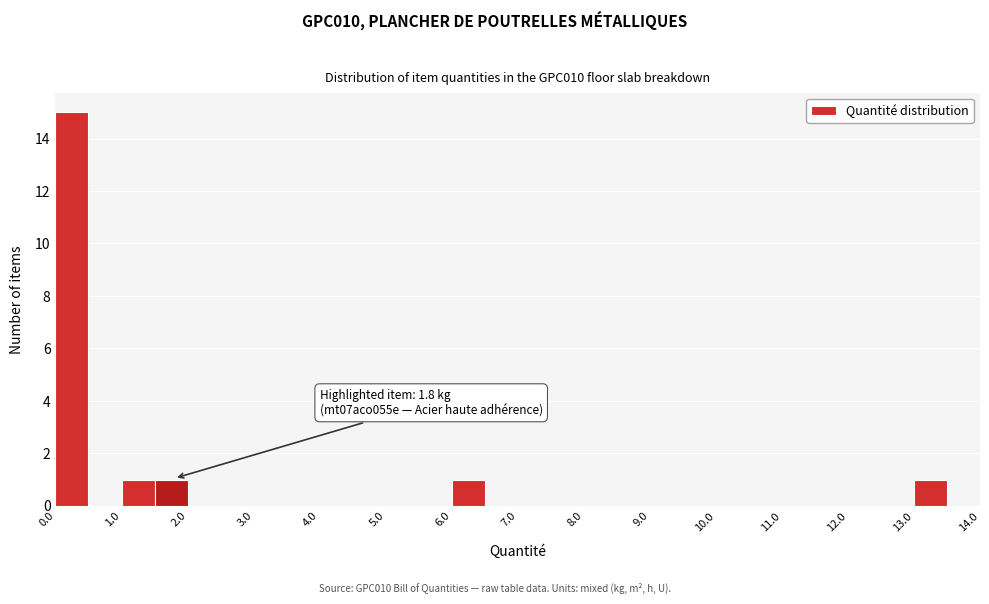

Which range on the x-axis has the tallest bar?

0.0 to 0.5